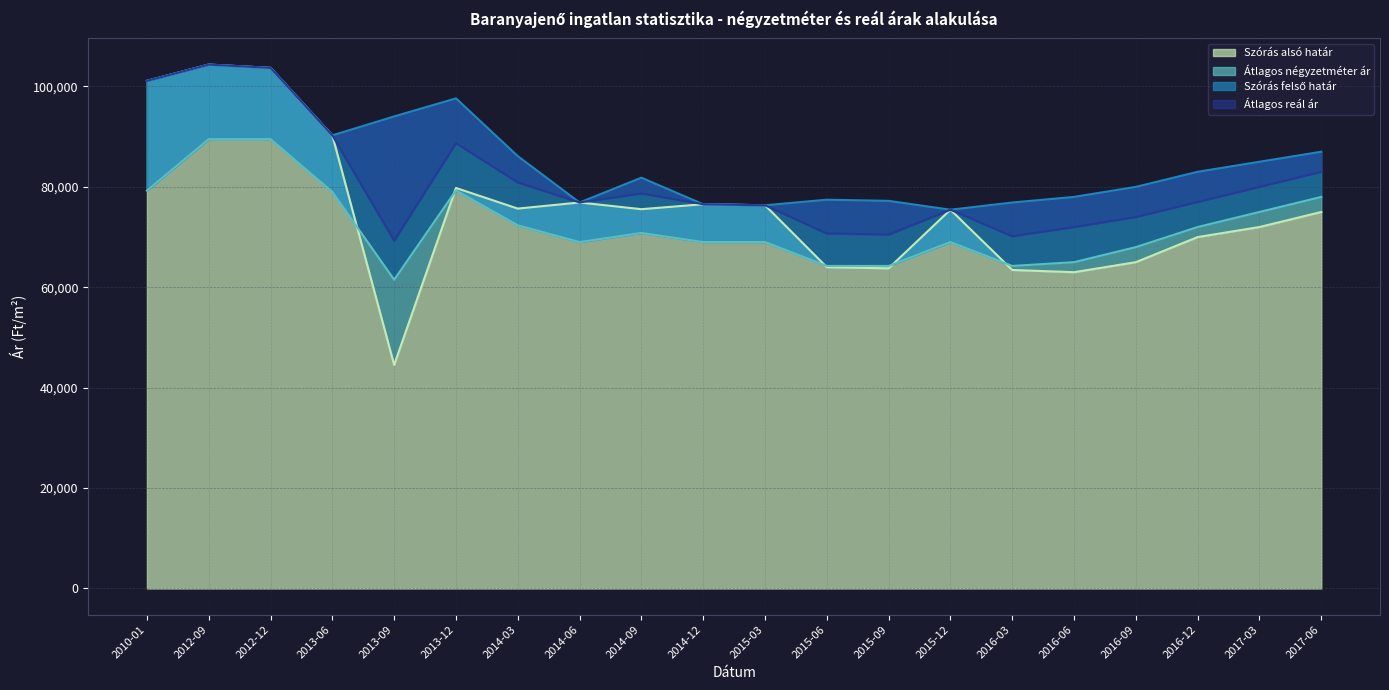

True or false: Átlagos reál ár and Szórás felső határ cross at least once.

False